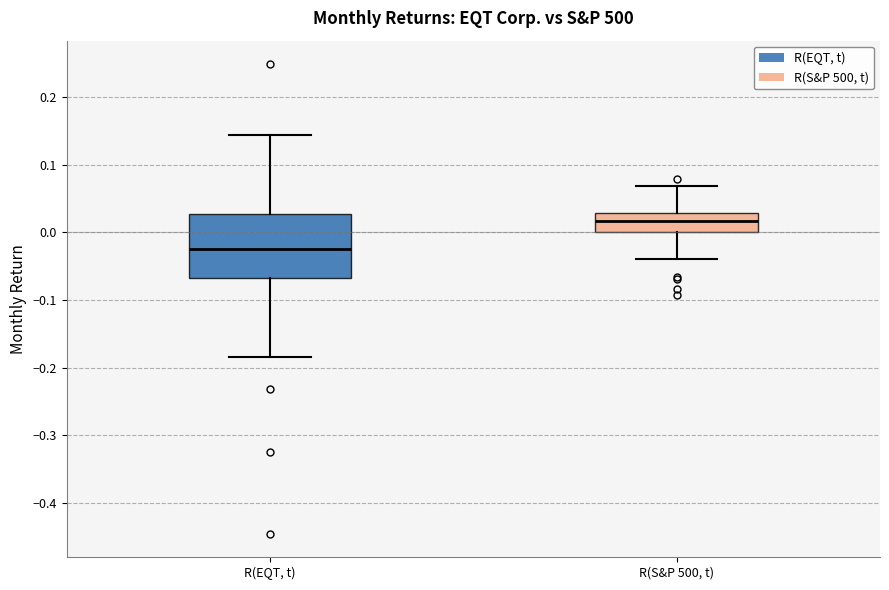

Reading left to right, transcribe this box plot: for each box, give where its median line is, the range the box spans, and where its two whiskers end, as read against the y-axis. The values are not printed on the chart, so give them approximately, as read against the axis.

R(EQT, t): median -0.02, box -0.07 to 0.03, whiskers -0.18 to 0.14
R(S&P 500, t): median 0.02, box 0.00 to 0.03, whiskers -0.04 to 0.07